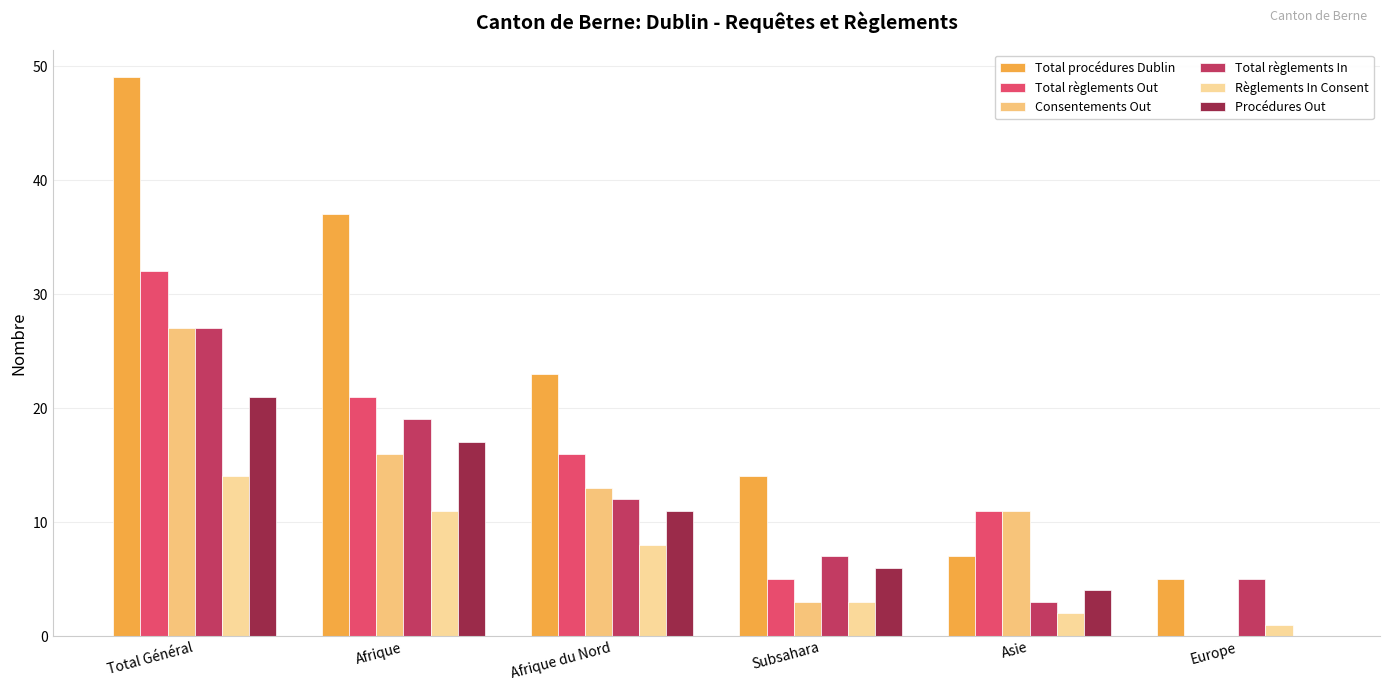

How many groups of bars are there?

6